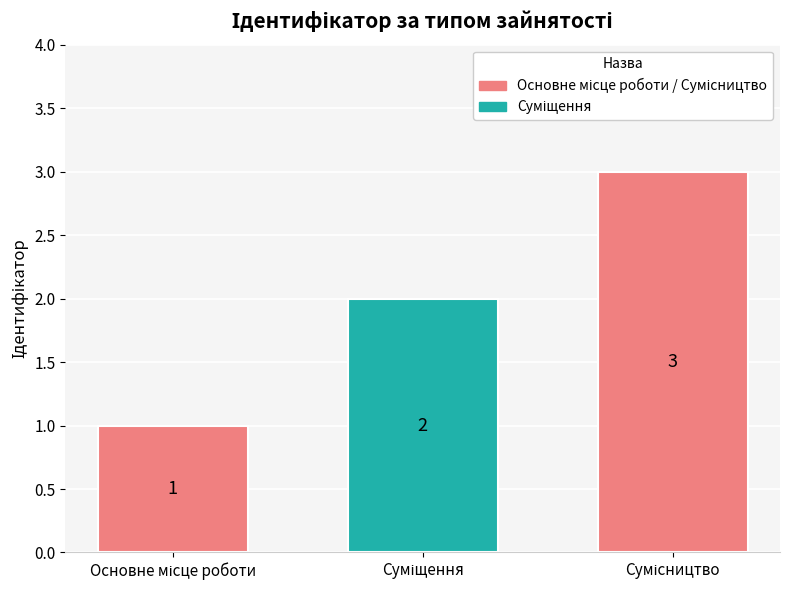

What is the sum of all values?

6